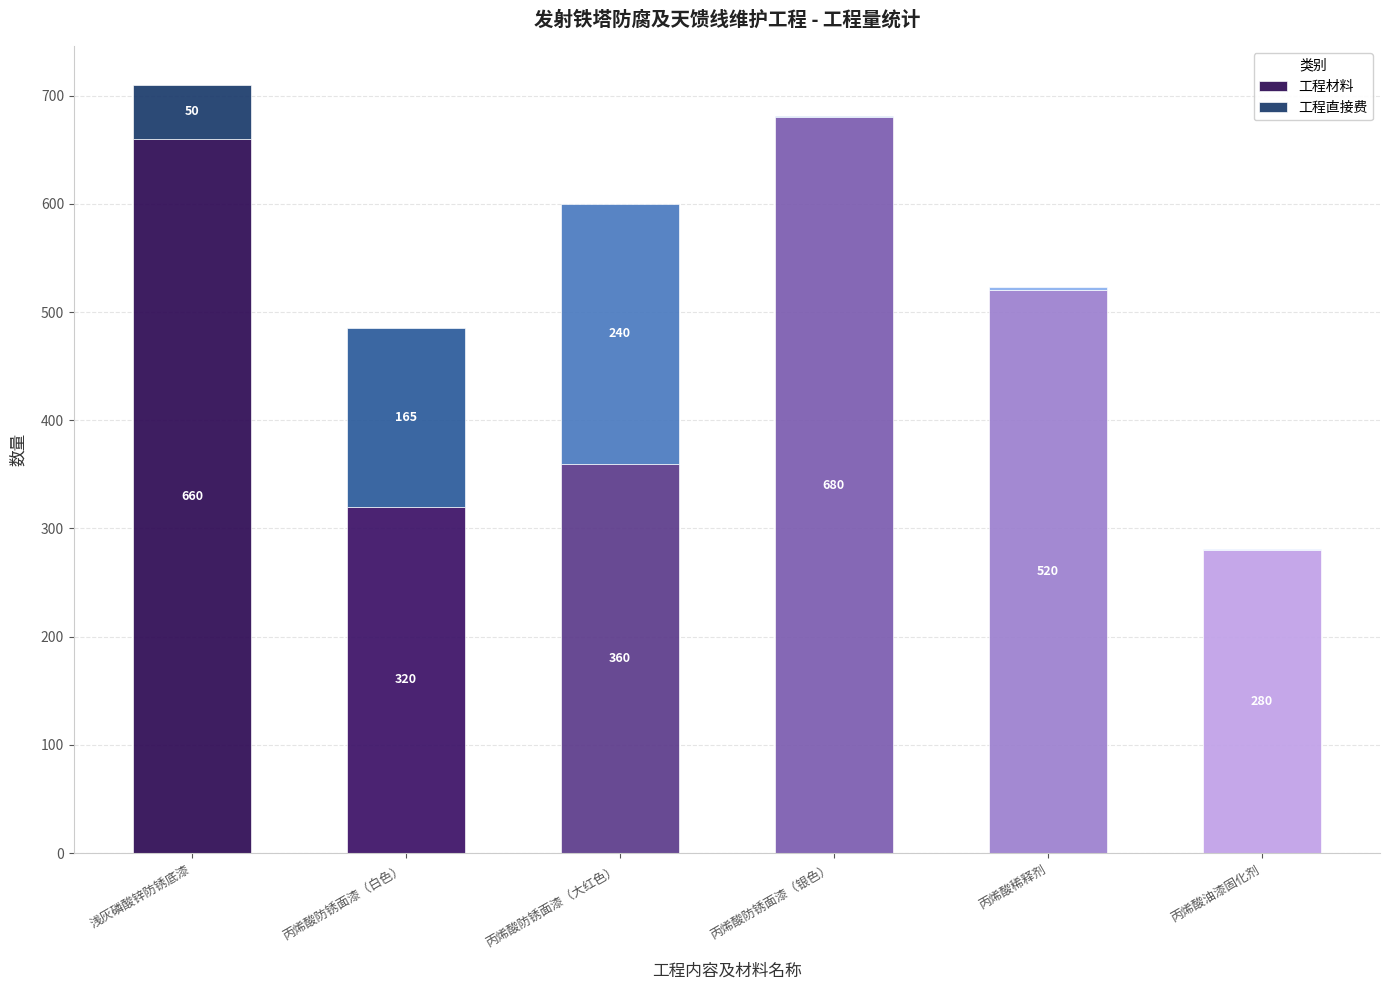

Where is 工程材料 nearest to the value 480?

丙烯酸稀释剂